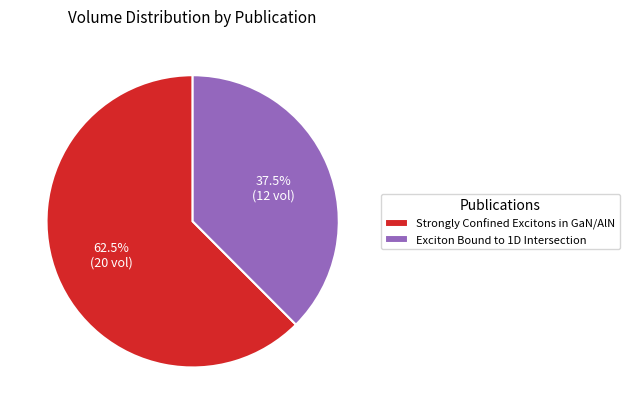

How many slices are in this pie chart?

2